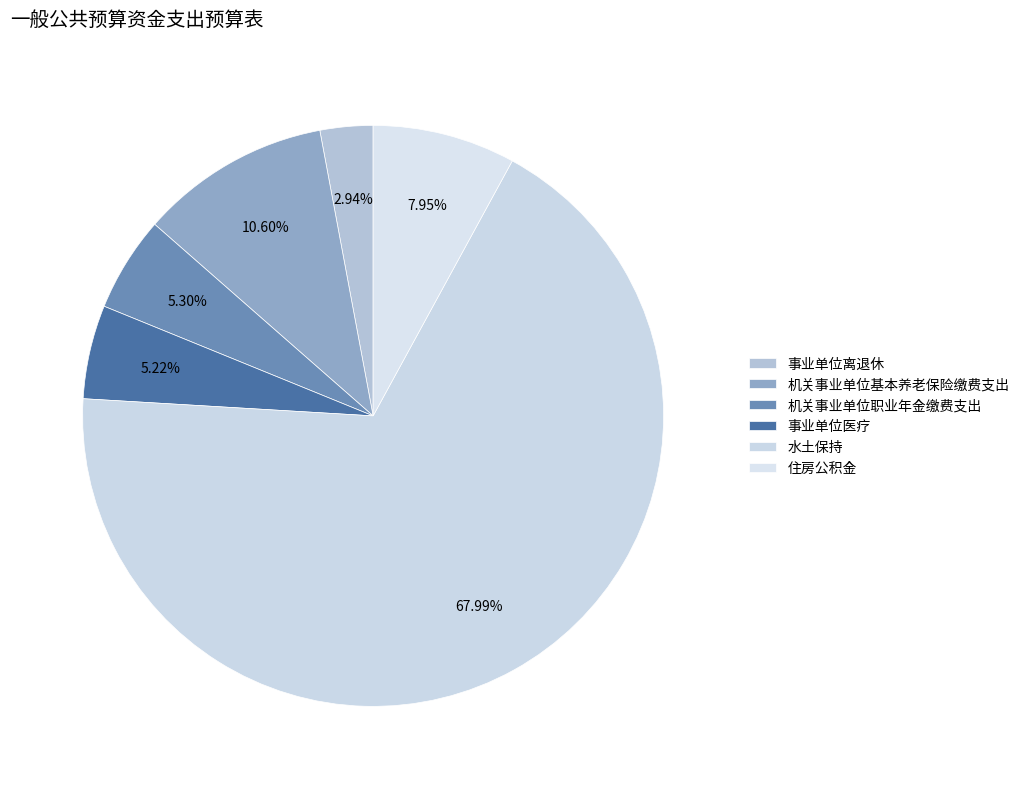

Combined, do 机关事业单位职业年金缴费支出 and 住房公积金 account for over 50%?

No